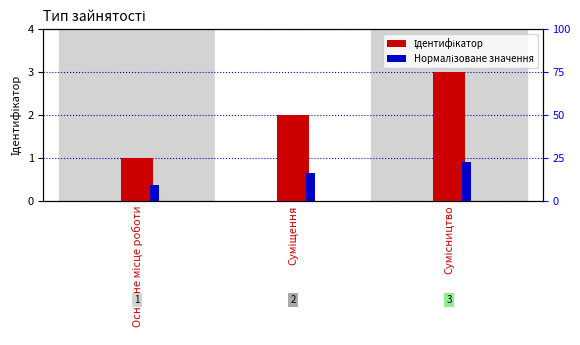

How many Нормалізоване значення values are between 0 and 1?

3